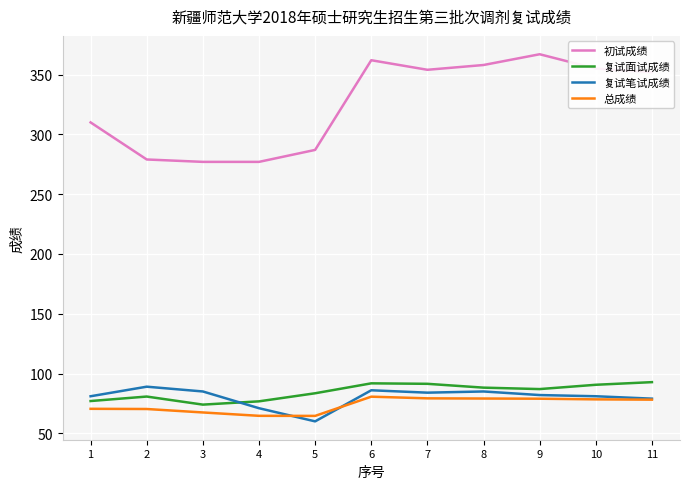

What is the greatest value displayed?

367.0